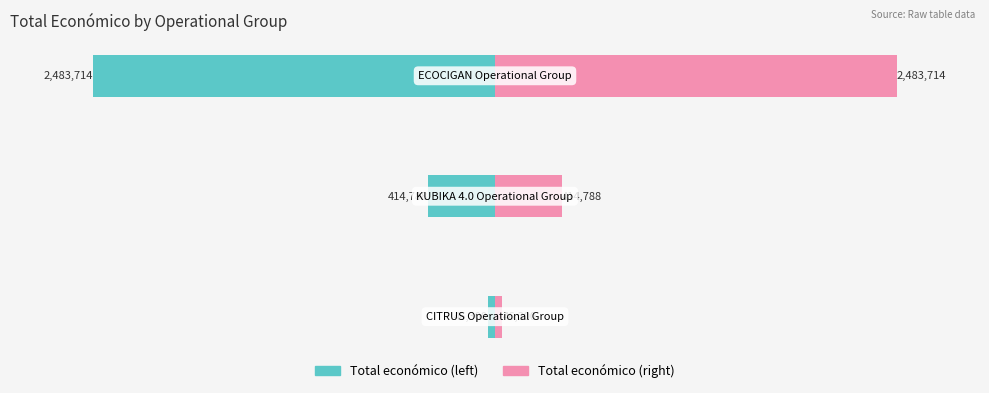

Which series changed the most between −2 and −1?

Total económico